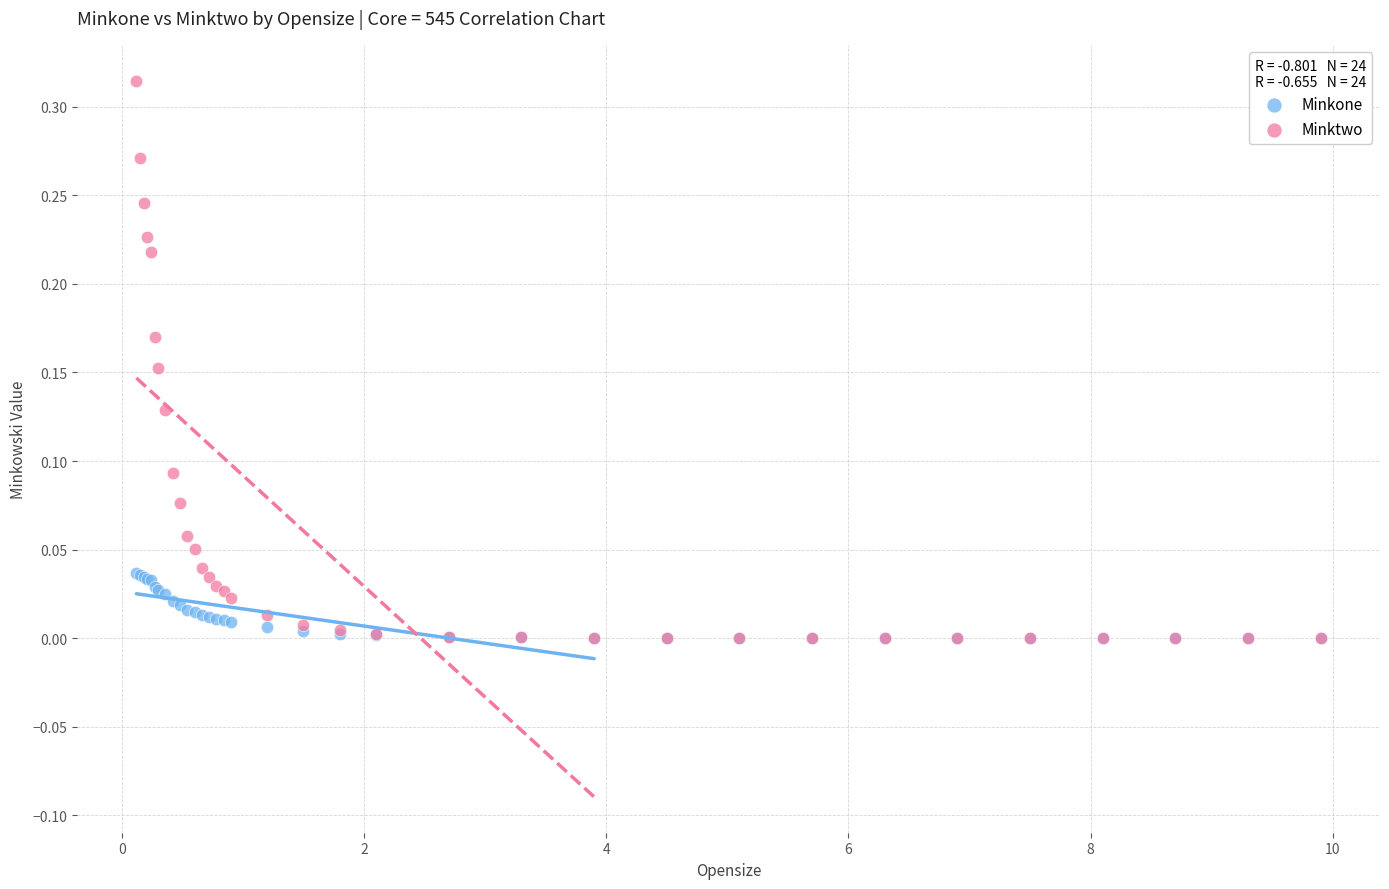

Which series reaches the maximum Y coordinate?

Minktwo